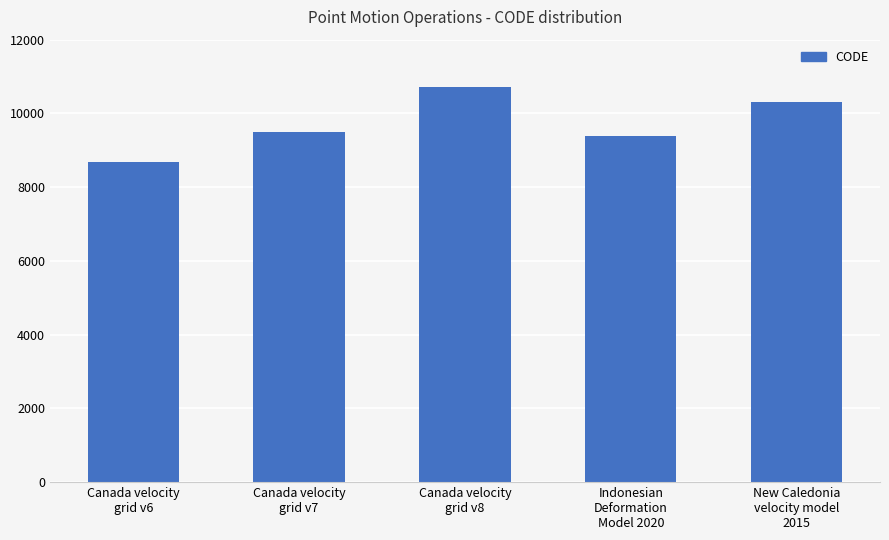

What is the maximum value shown in the chart?

10707